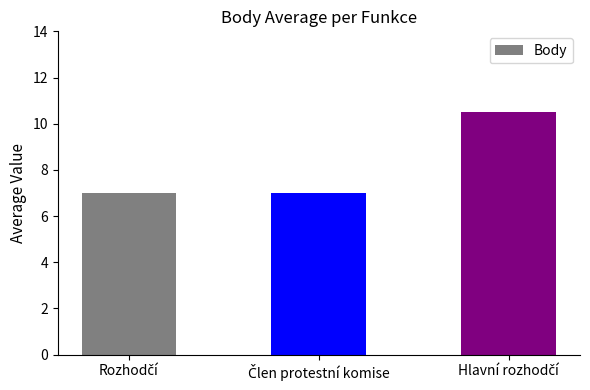

What is the greatest value displayed?

10.5